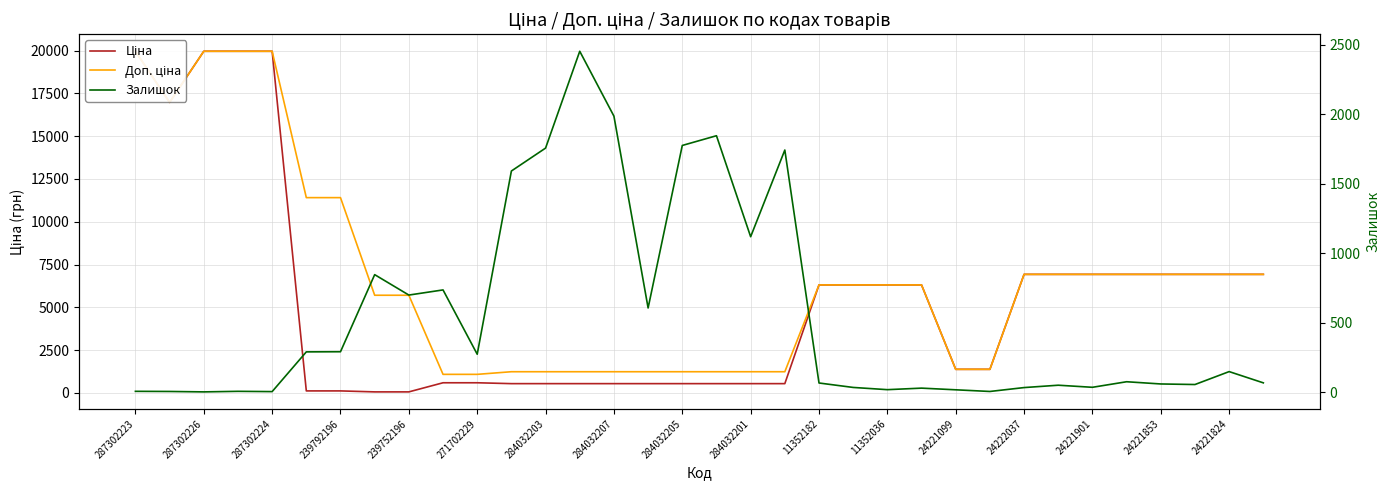

How many lines are shown in the chart?

3